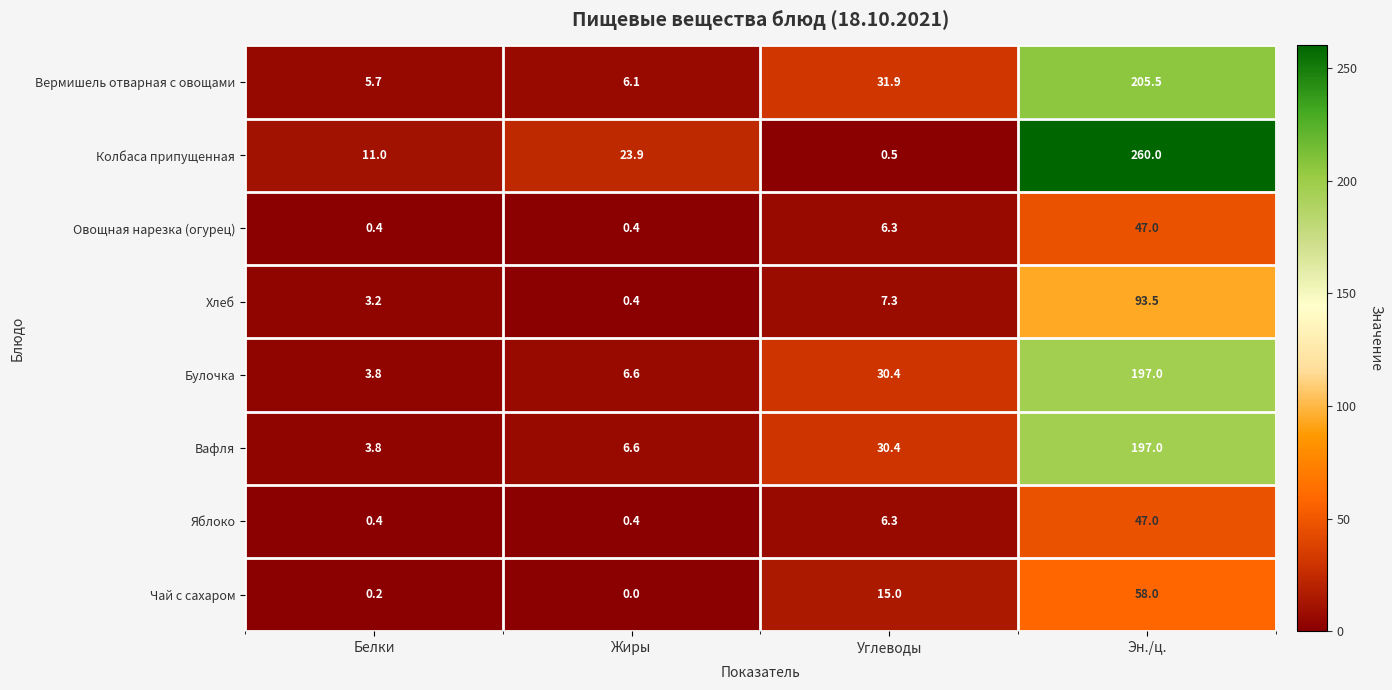

What is the difference between the maximum and minimum values in the Колбаса припущенная series?

259.5